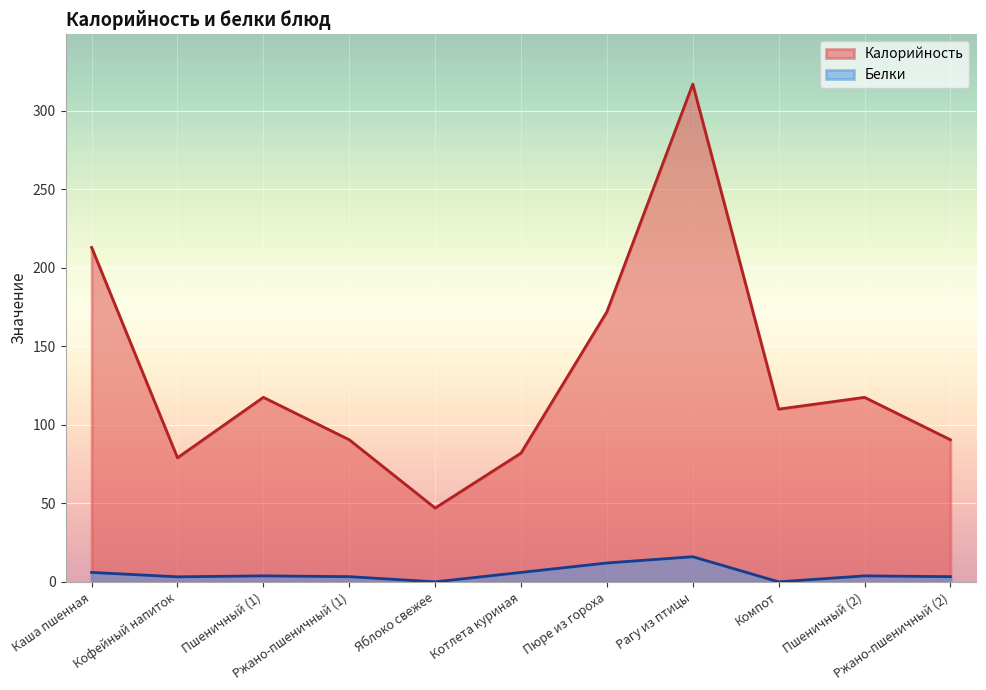

How many values in the Калорийность series exceed 110?

5